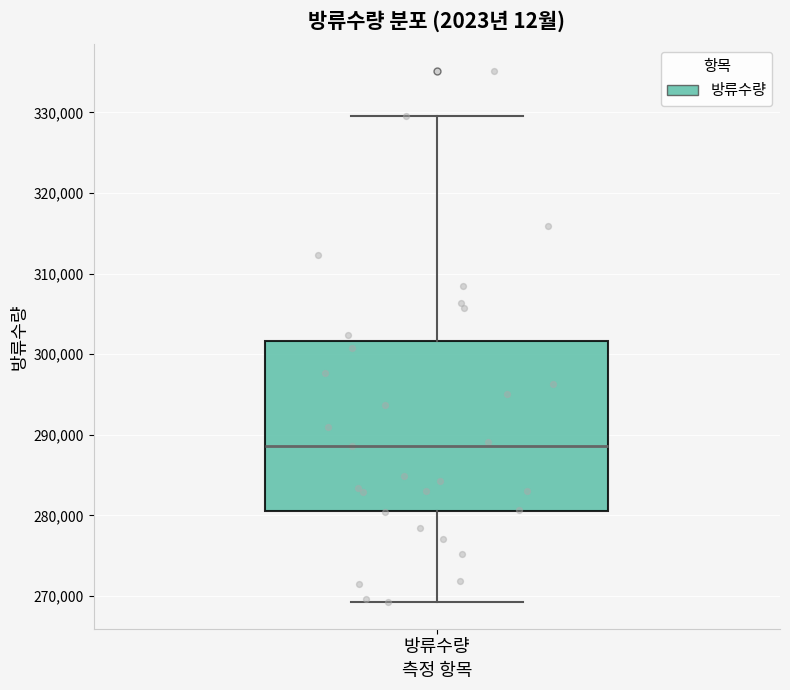

Read this box plot against the y-axis: the position of the median line, the range covered by the box, and the ends of both whiskers. The values are not printed on the chart, so give them approximately, as read against the axis.

median 289000, box 281000 to 302000, whiskers 269000 to 330000